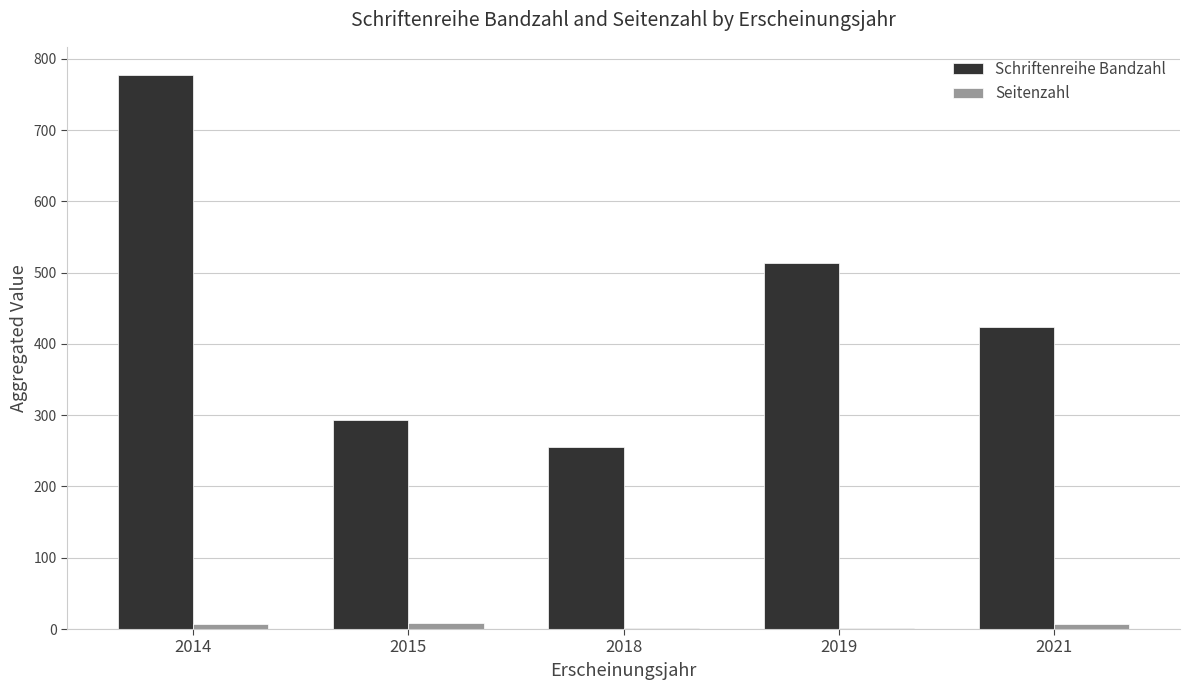

Which series has the largest total across all categories?

Schriftenreihe Bandzahl